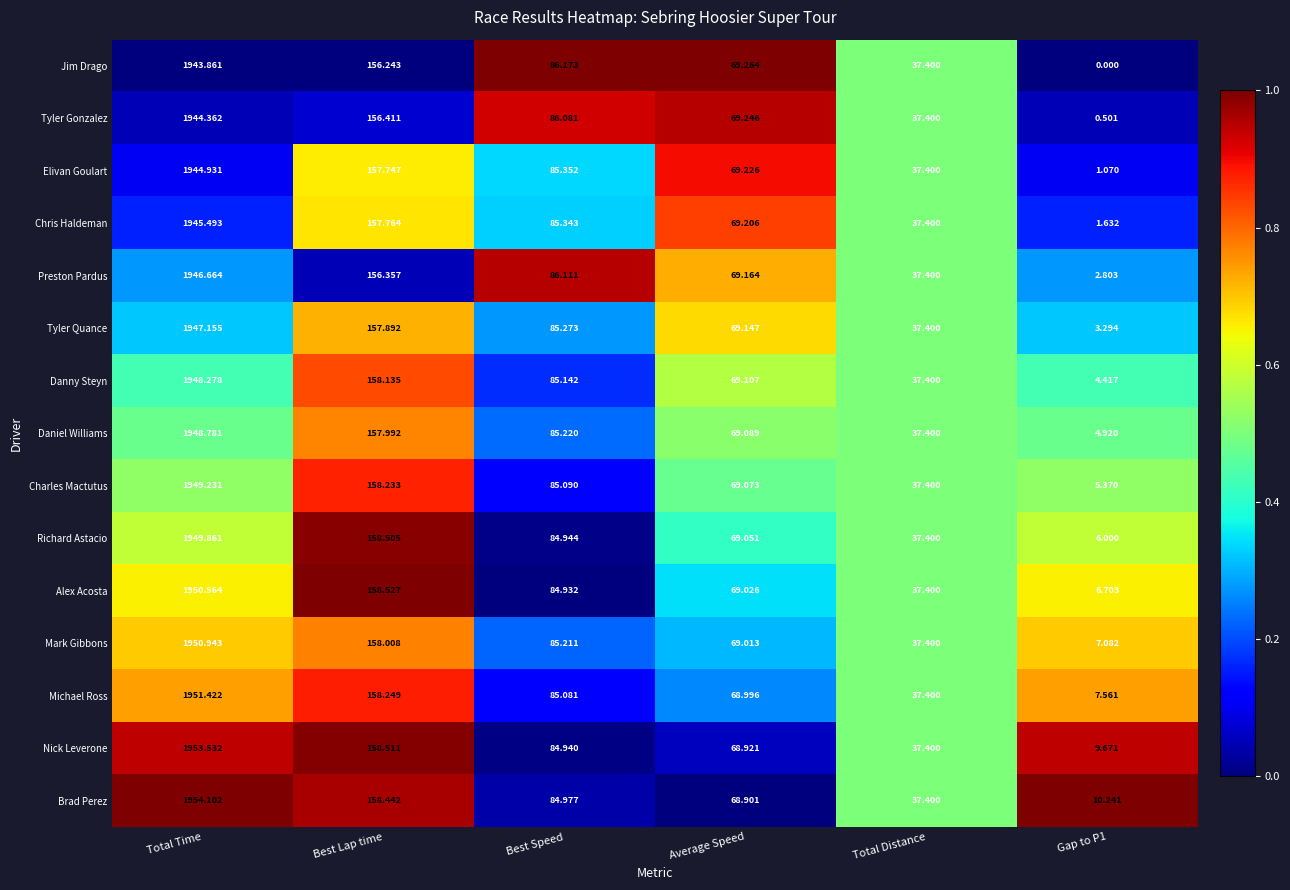

Where is Alex Acosta nearest to the value 978?

Best Lap time